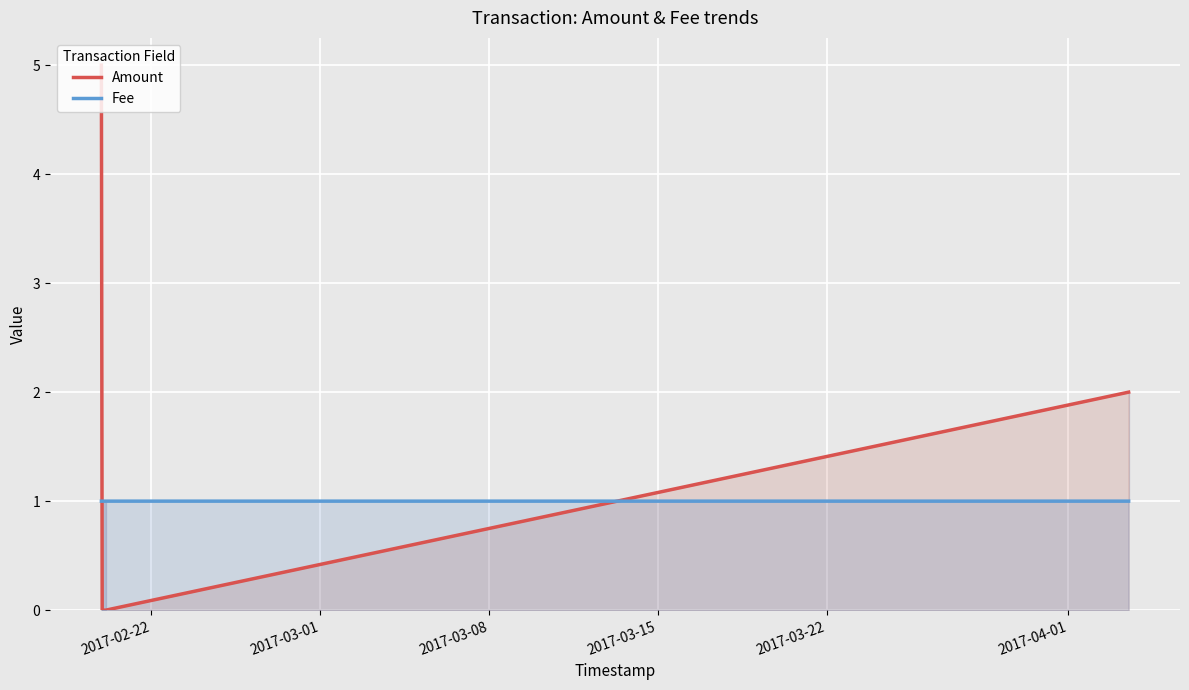

Which series has the largest range (max minus min)?

Amount